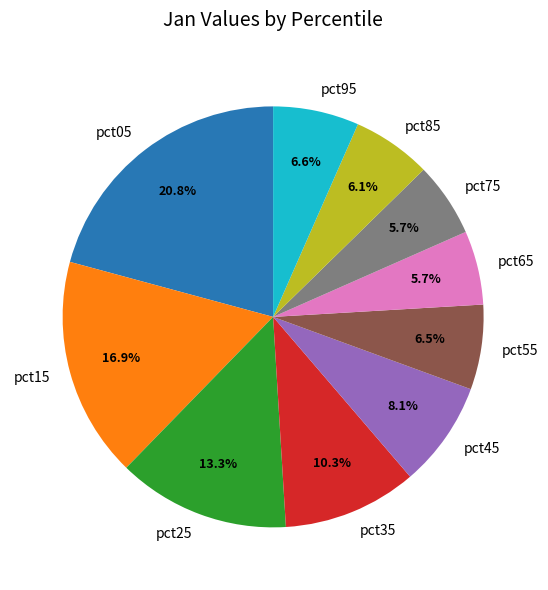

Is there a majority slice in this chart?

No